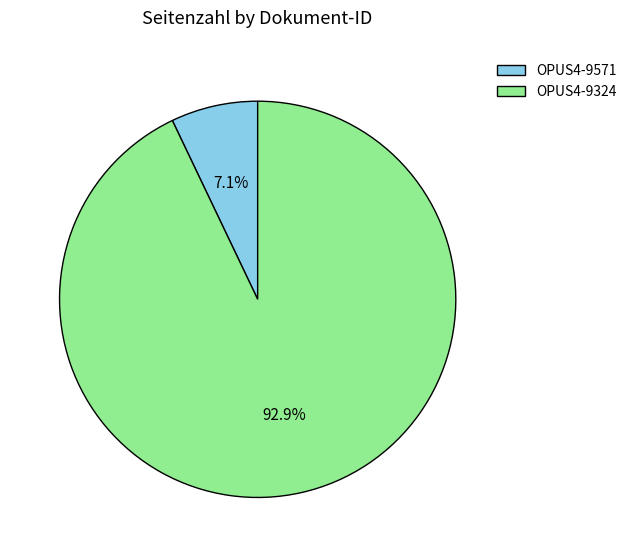

Which category has the biggest portion of the pie?

OPUS4-9324